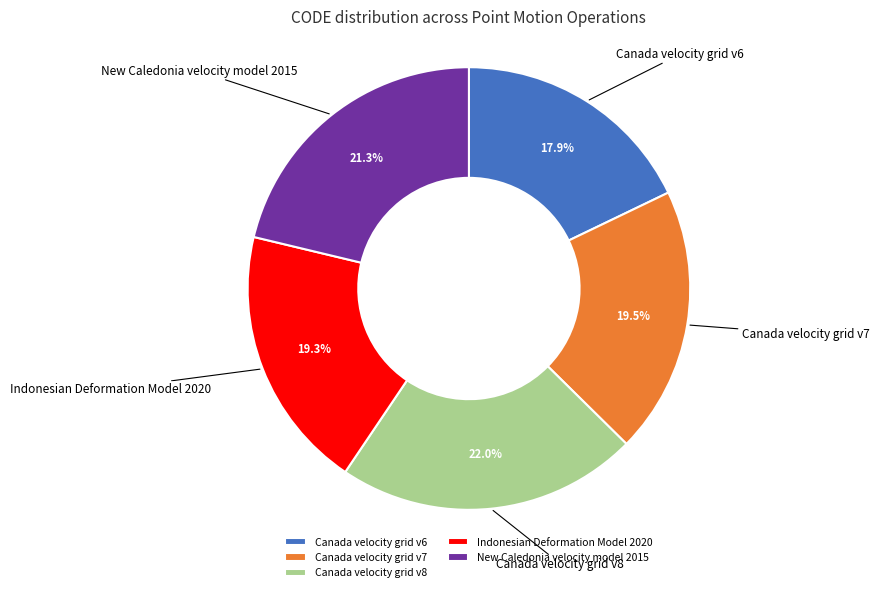

To the nearest percent, what portion does Canada velocity grid v6 represent?

18%